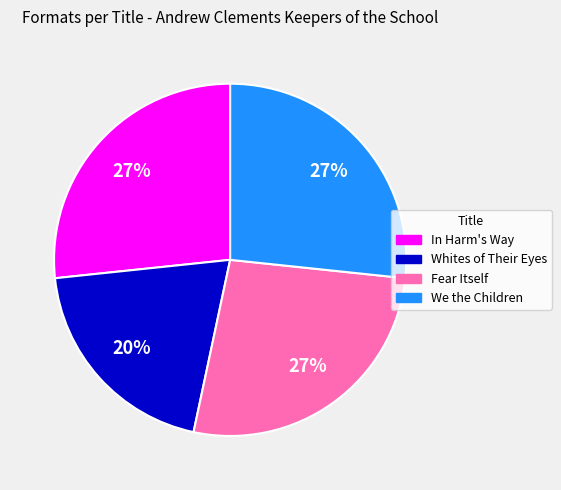

To the nearest percent, what portion does Fear Itself represent?

27%